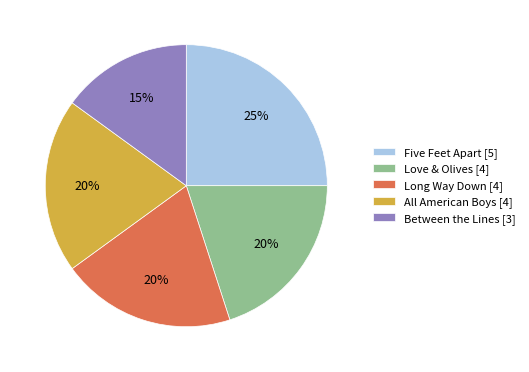

What is the ratio of the value at Five Feet Apart to the value at Between the Lines?

1.7